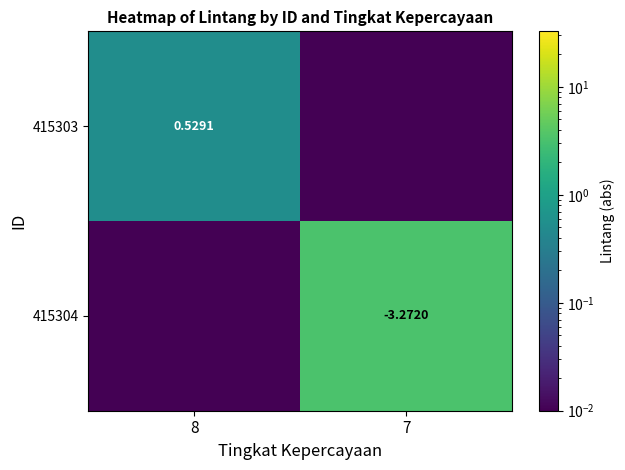

What is the sum of all 415303 values?

0.5